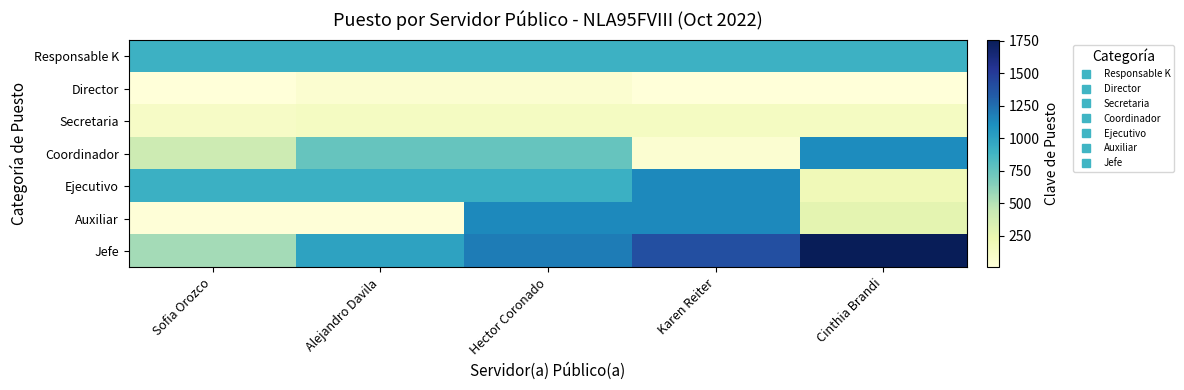

Reading left to right, what are all the values shown in this chart?

Responsable K: Sofia Orozco=903	Alejandro Davila=903	Hector Coronado=903	Karen Reiter=903	Cinthia Brandi=903
Director: Sofia Orozco=7	Alejandro Davila=55	Hector Coronado=55	Karen Reiter=7	Cinthia Brandi=7
Secretaria: Sofia Orozco=113	Alejandro Davila=133	Hector Coronado=133	Karen Reiter=133	Cinthia Brandi=133
Coordinador: Sofia Orozco=410	Alejandro Davila=750	Hector Coronado=750	Karen Reiter=49	Cinthia Brandi=1119
Ejecutivo: Sofia Orozco=914	Alejandro Davila=914	Hector Coronado=914	Karen Reiter=1132	Cinthia Brandi=190
Auxiliar: Sofia Orozco=14	Alejandro Davila=14	Hector Coronado=1132	Karen Reiter=1132	Cinthia Brandi=277
Jefe: Sofia Orozco=552	Alejandro Davila=997	Hector Coronado=1188	Karen Reiter=1390	Cinthia Brandi=1756